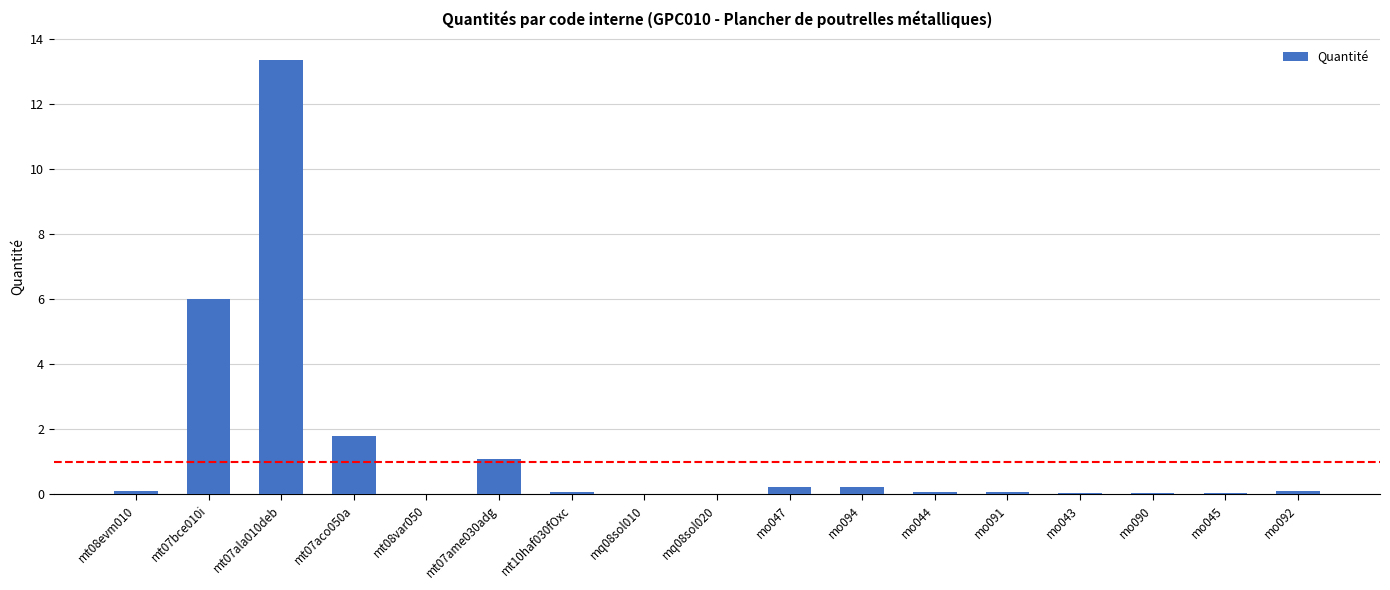

Is it true that the value at mt07bce010i is 6.0?

True